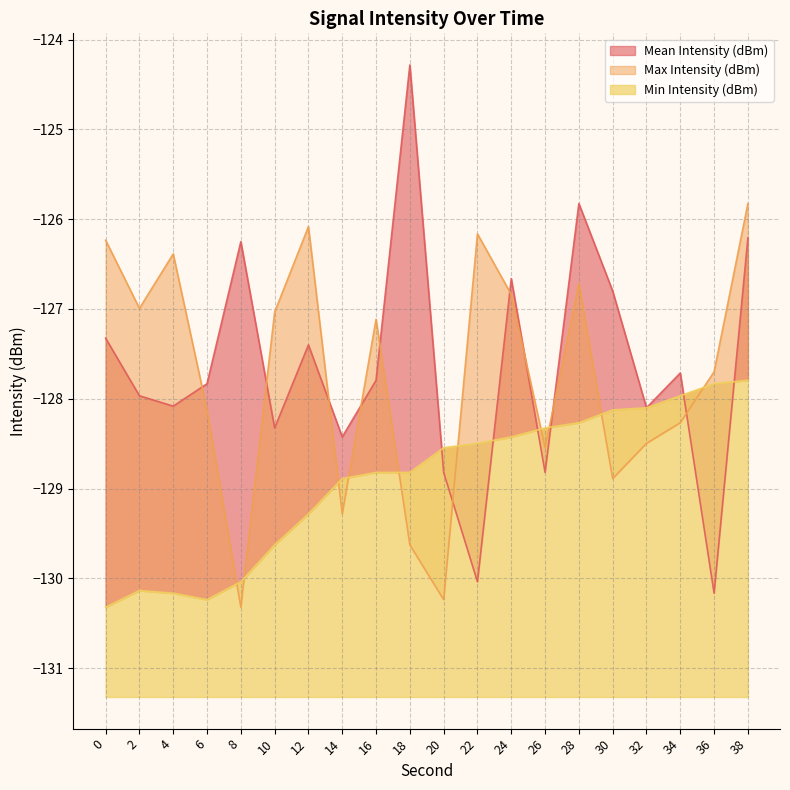

Where is the first local maximum for Min Intensity (dBm)?

2